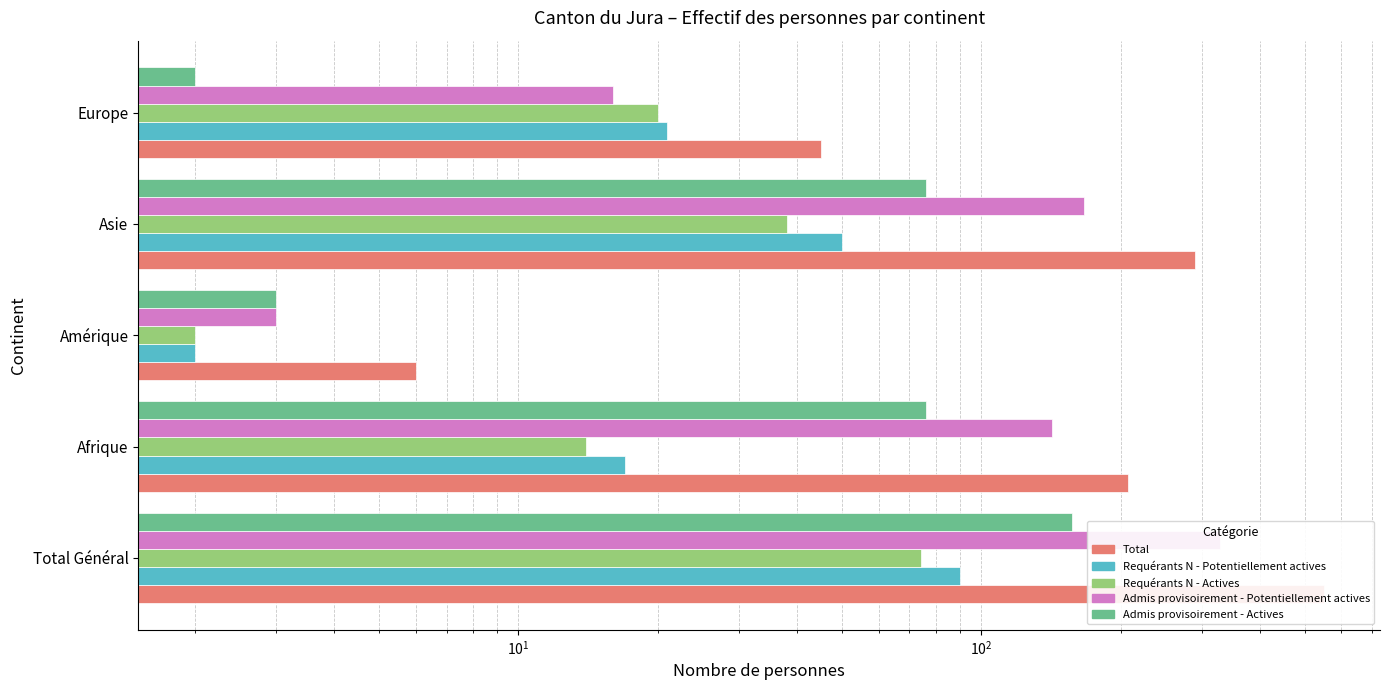

How many groups of bars are there?

5